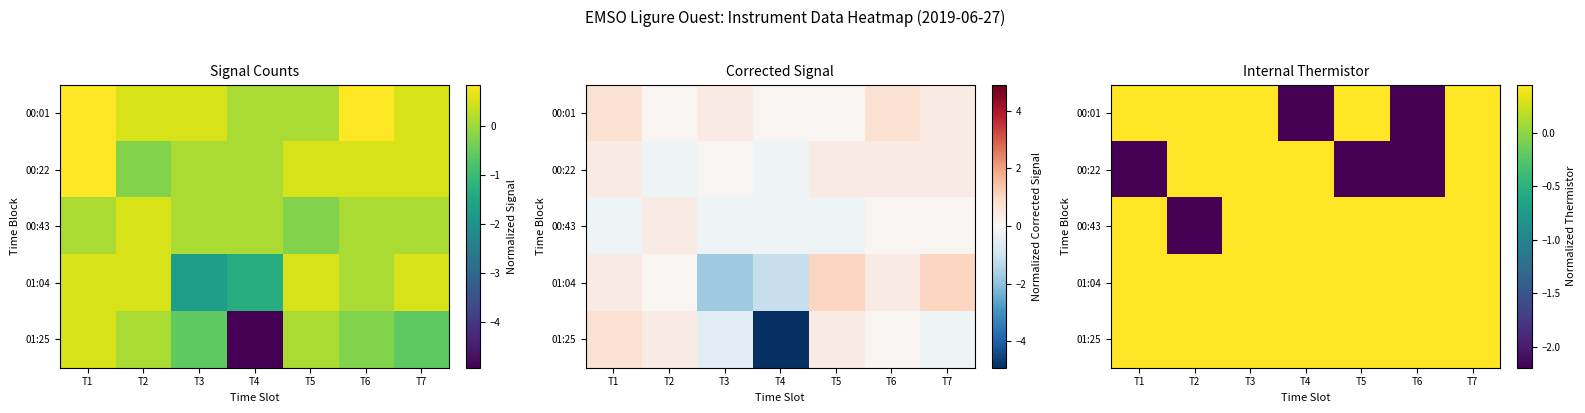

At T7, list the series in order from largest to smallest.

00:01, 00:22, 00:43, 01:04, 01:25